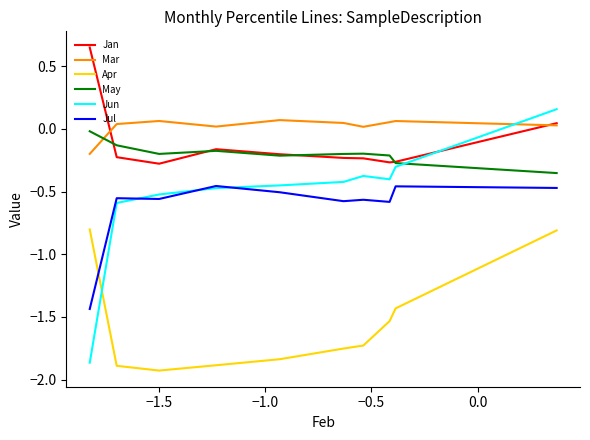

Which series ends up on top after the final intersection of Apr and Jul?

Jul